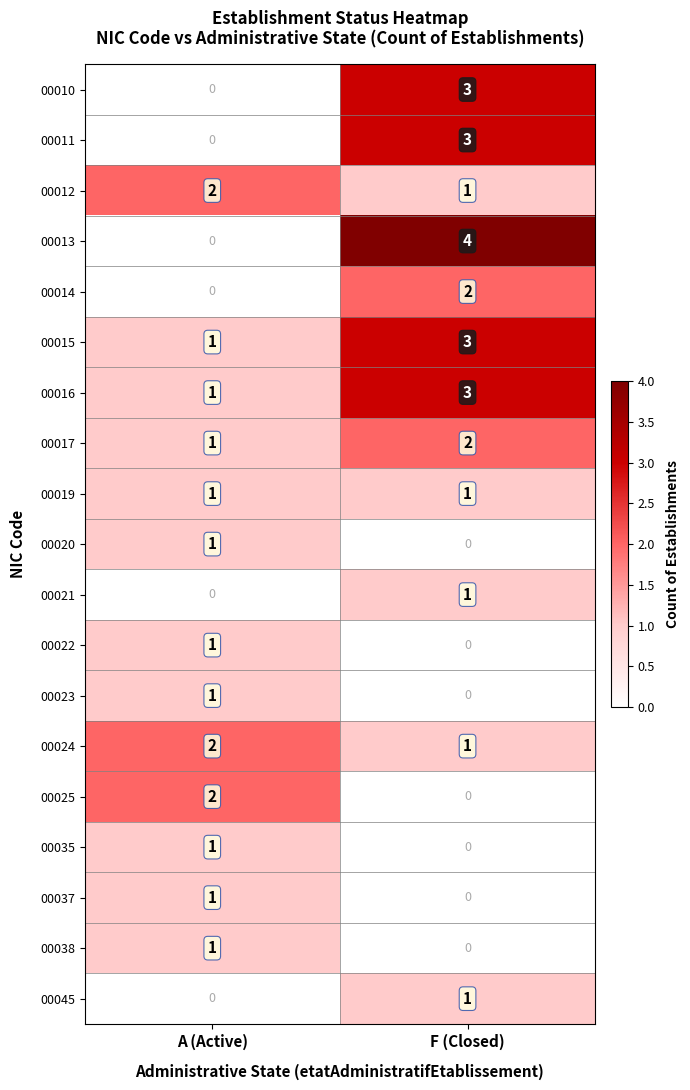

Between A (Active) and F (Closed), which series saw the biggest shift?

00013